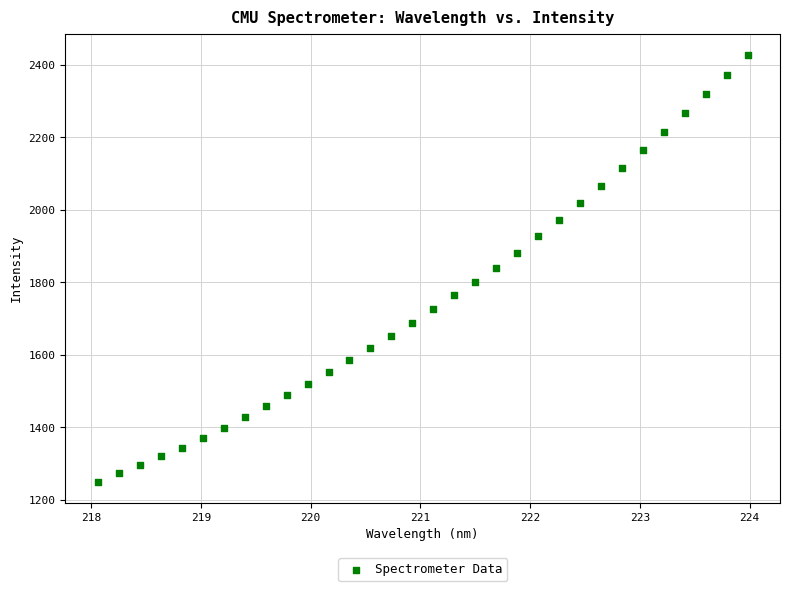

What is the range of Y values (max minus min)?

1175.5